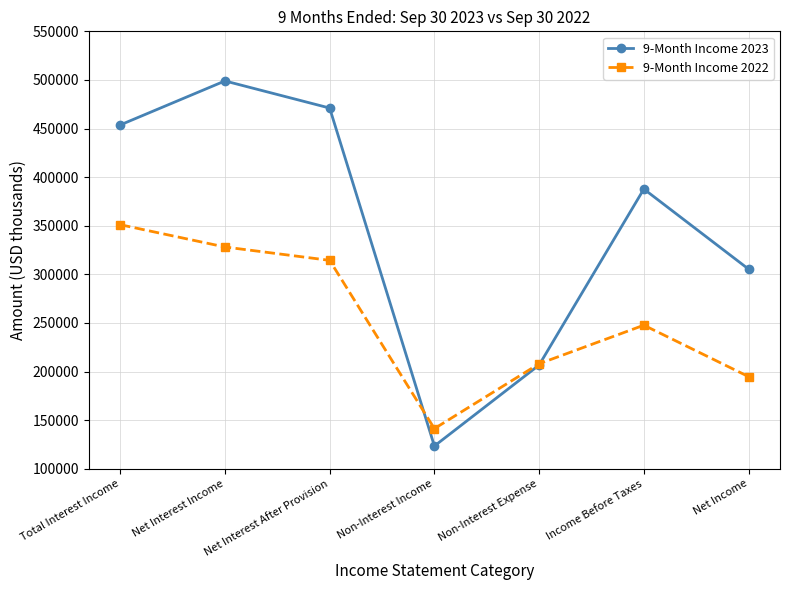

The 9-Month Income 2022 series shows 91384 at Non-Interest Income. True or false?

False